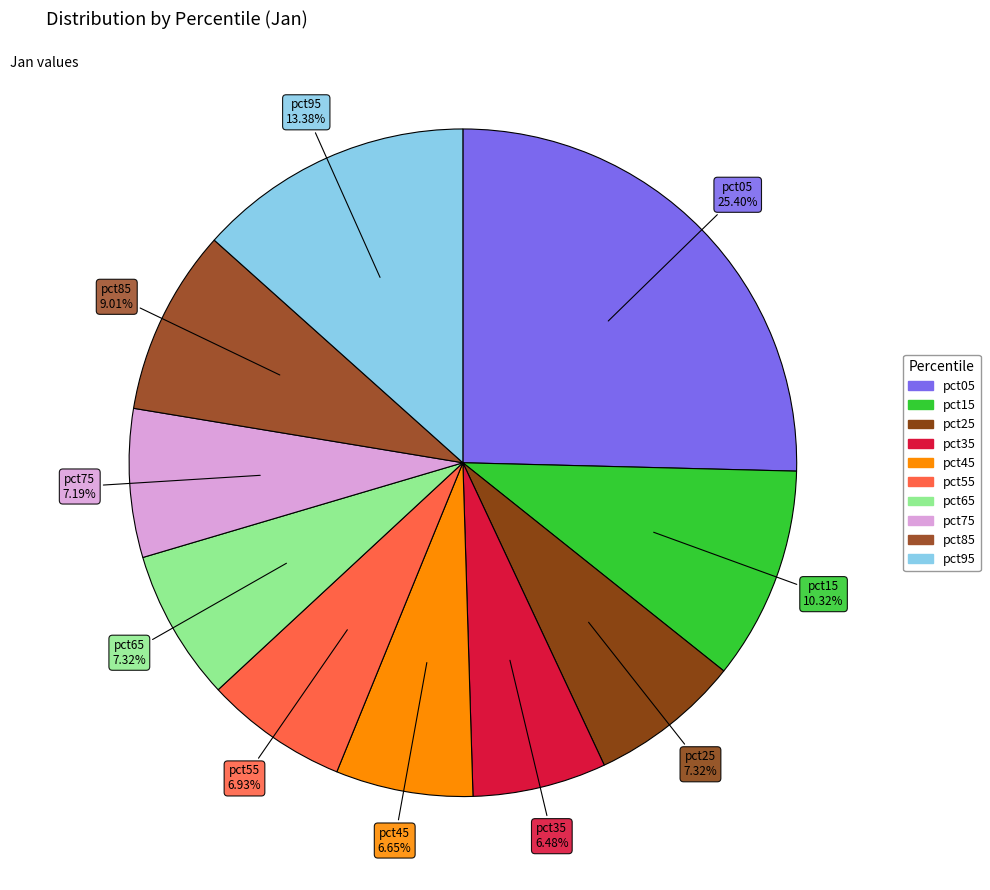

Does pct85 account for over 50% of the chart?

No